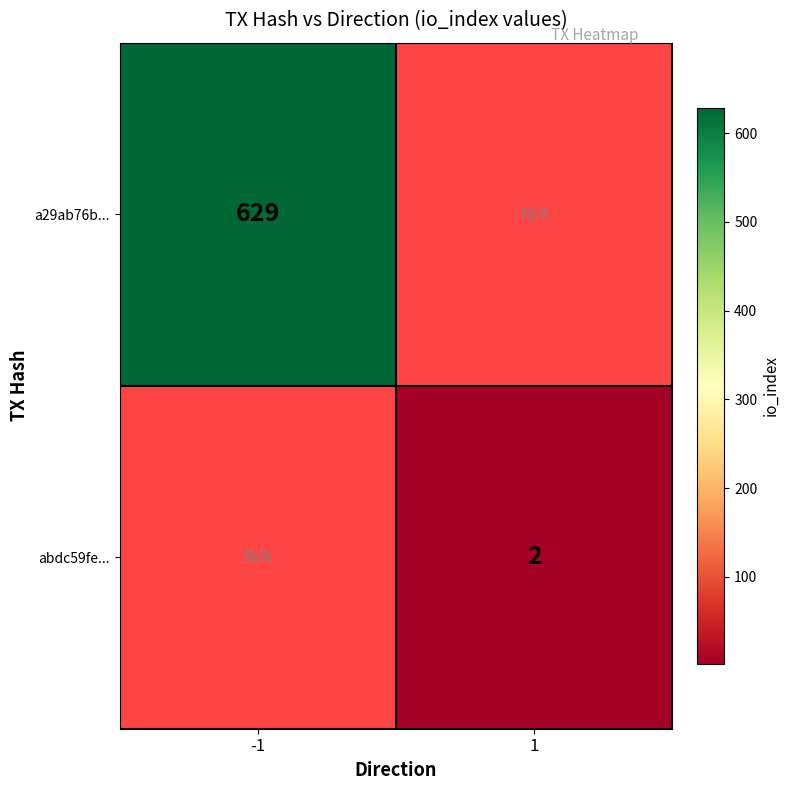

The abdc59fe... series shows 2 at 1. True or false?

True